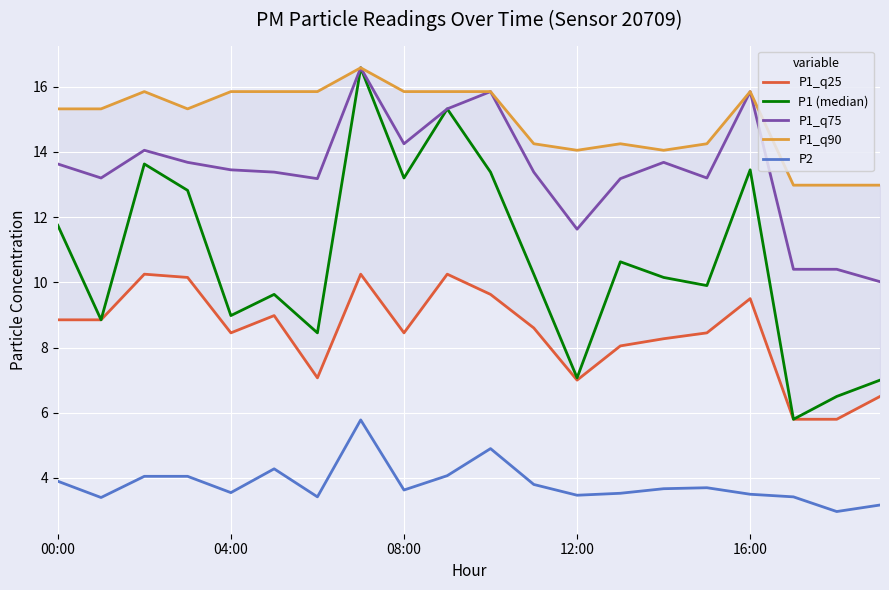

Which series has the largest total across all categories?

P1_q90